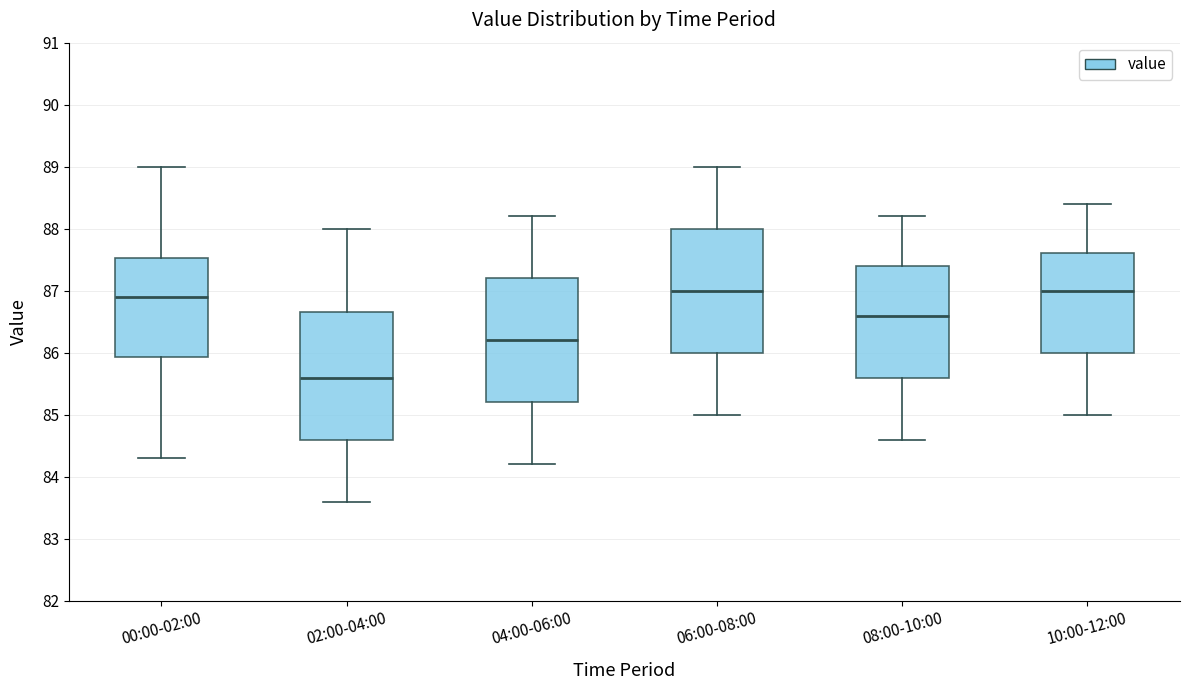

Reading left to right, read every box against the y-axis: the position of its median line, the range the box covers, and the ends of its whiskers. The values are not printed on the chart, so give them approximately, as read against the axis.

00:00-02:00: median 86.9, box 85.9 to 87.5, whiskers 84.3 to 89.0
02:00-04:00: median 85.6, box 84.6 to 86.7, whiskers 83.6 to 88.0
04:00-06:00: median 86.2, box 85.2 to 87.2, whiskers 84.2 to 88.2
06:00-08:00: median 87.0, box 86.0 to 88.0, whiskers 85.0 to 89.0
08:00-10:00: median 86.6, box 85.6 to 87.4, whiskers 84.6 to 88.2
10:00-12:00: median 87.0, box 86.0 to 87.6, whiskers 85.0 to 88.4